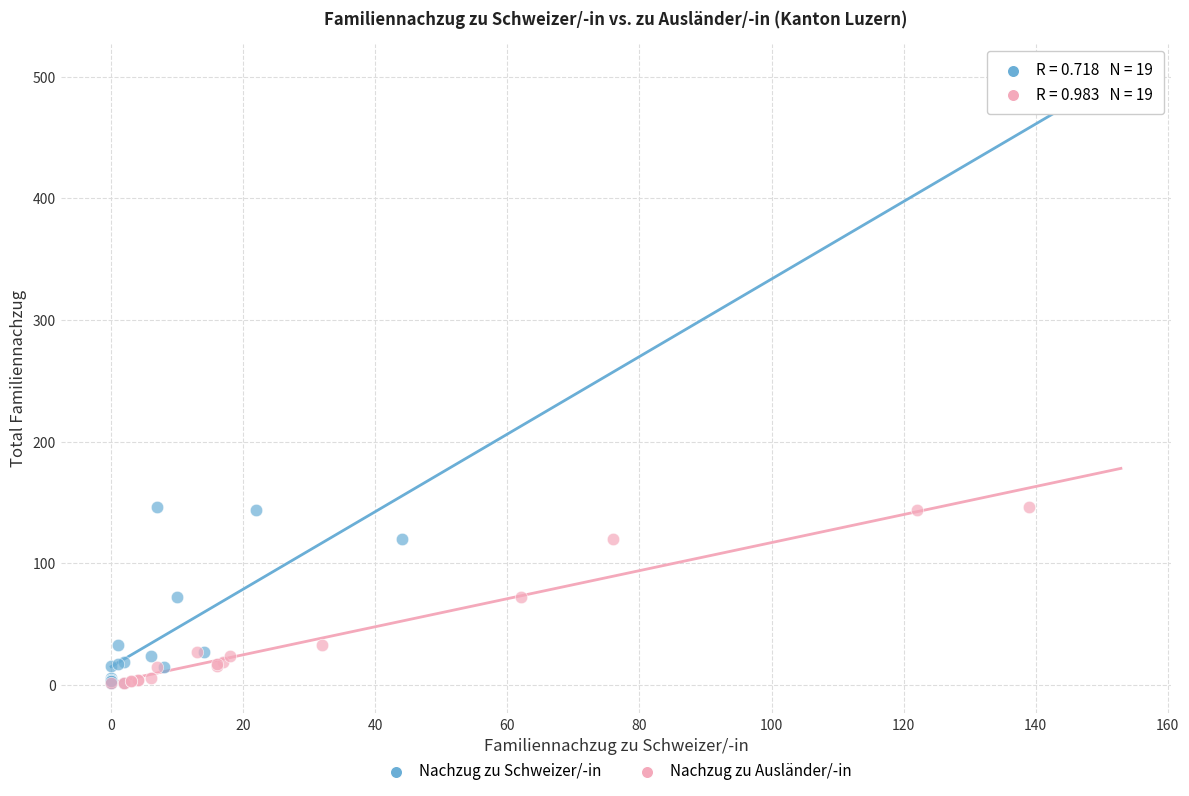

What are all the series names shown in the legend?

Nachzug zu Schweizer/-in, Nachzug zu Ausländer/-in